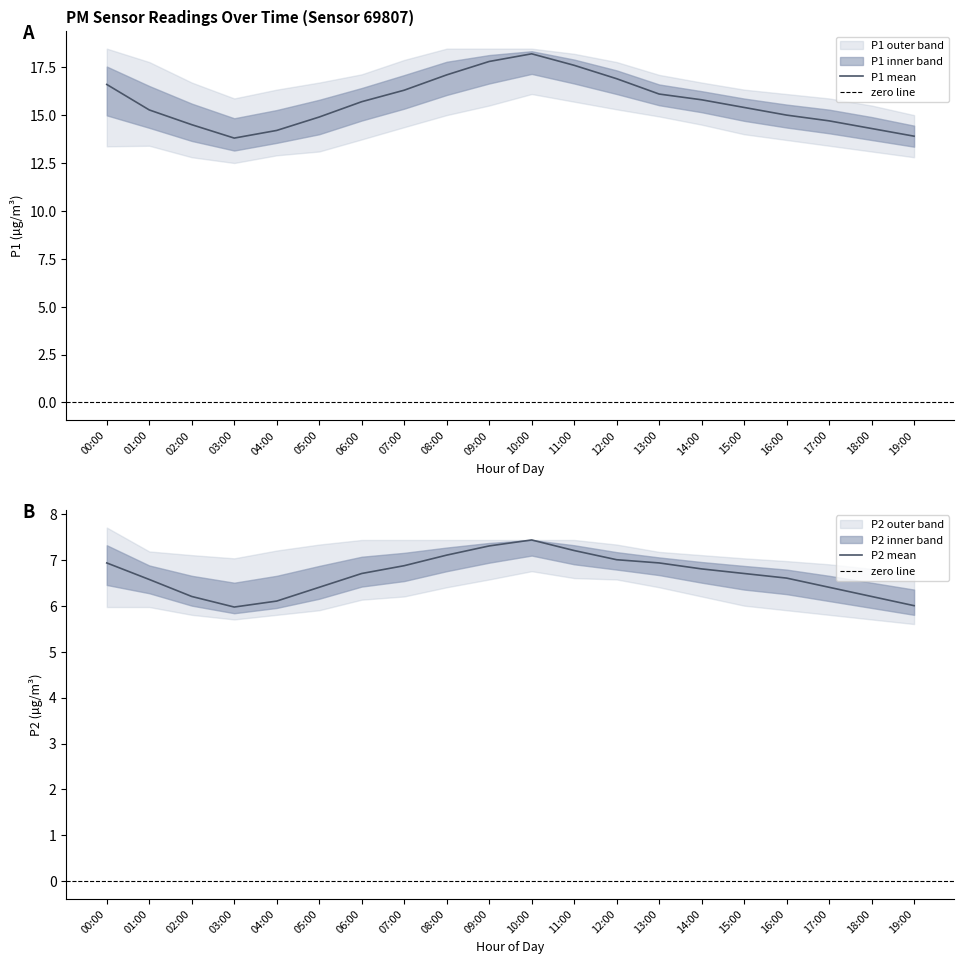

What is the total value across all series at 03:00?

60.9